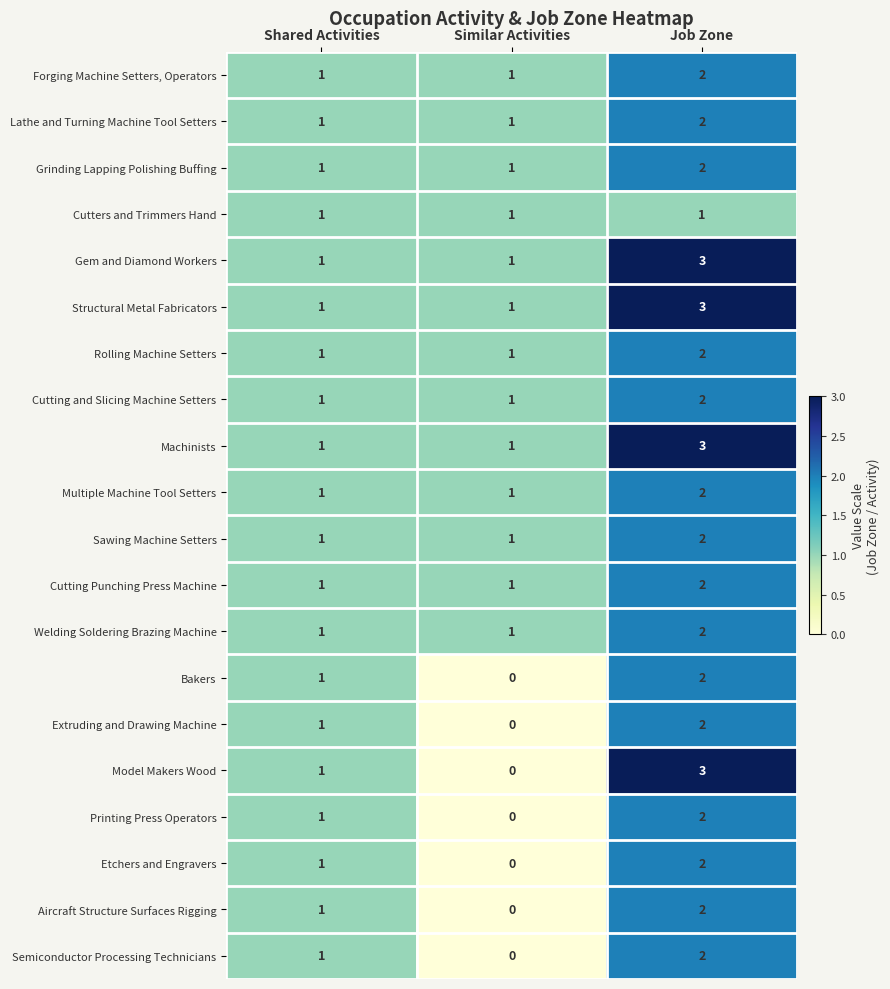

Which category has the highest value across all series?

Job Zone